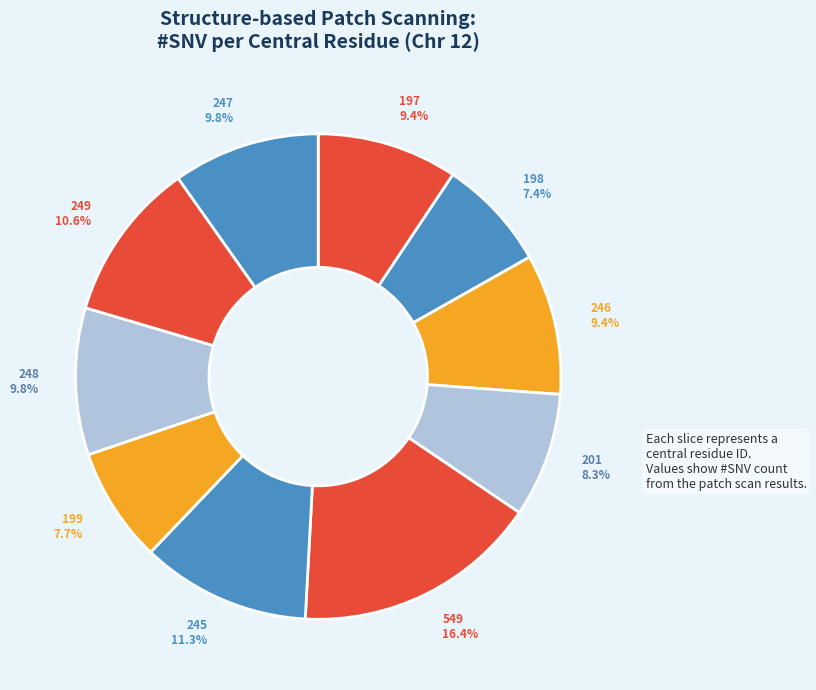

Does 201 represent more than half of the total?

No